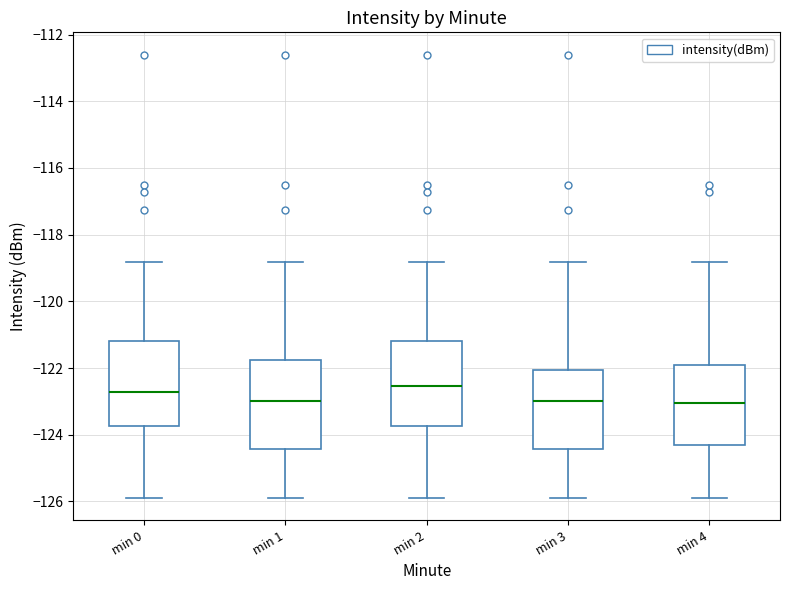

Reading left to right, transcribe this box plot: for each box, give where its median line is, the range the box spans, and where its two whiskers end, as read against the y-axis. The values are not printed on the chart, so give them approximately, as read against the axis.

min 0: median -122.8, box -123.8 to -121.2, whiskers -125.8 to -118.8
min 1: median -123.0, box -124.4 to -121.8, whiskers -125.8 to -118.8
min 2: median -122.6, box -123.8 to -121.2, whiskers -125.8 to -118.8
min 3: median -123.0, box -124.4 to -122.0, whiskers -125.8 to -118.8
min 4: median -123.0, box -124.4 to -122.0, whiskers -125.8 to -118.8